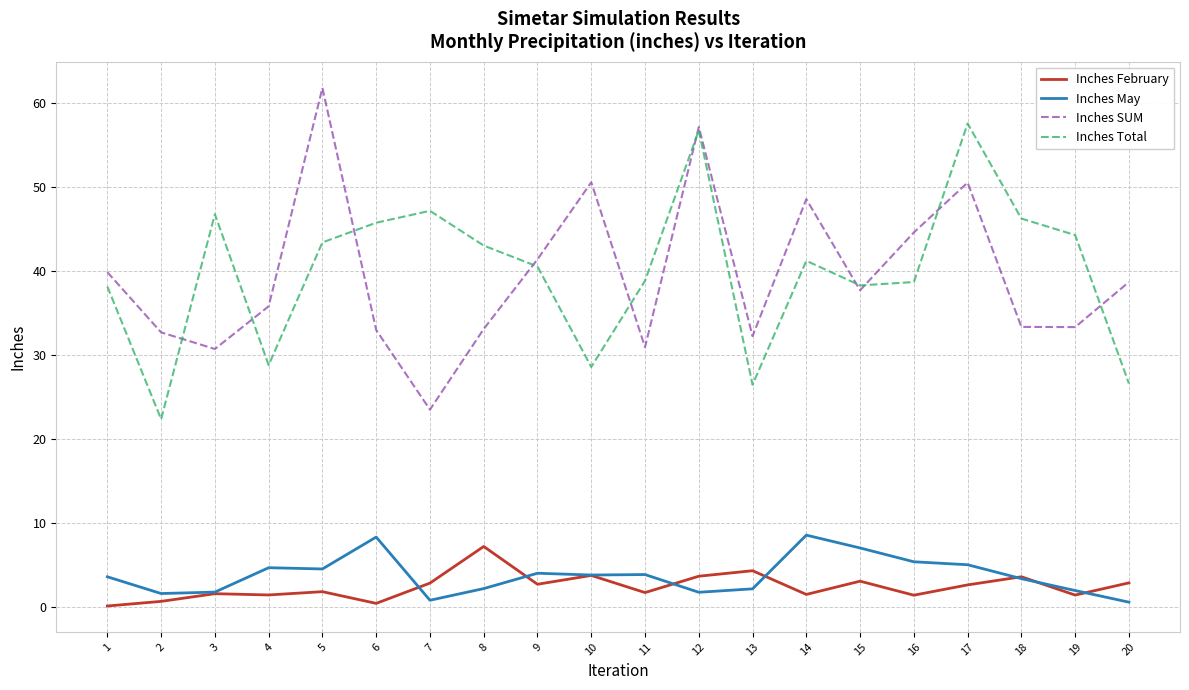

True or false: Inches Total and Inches February cross at least once.

False